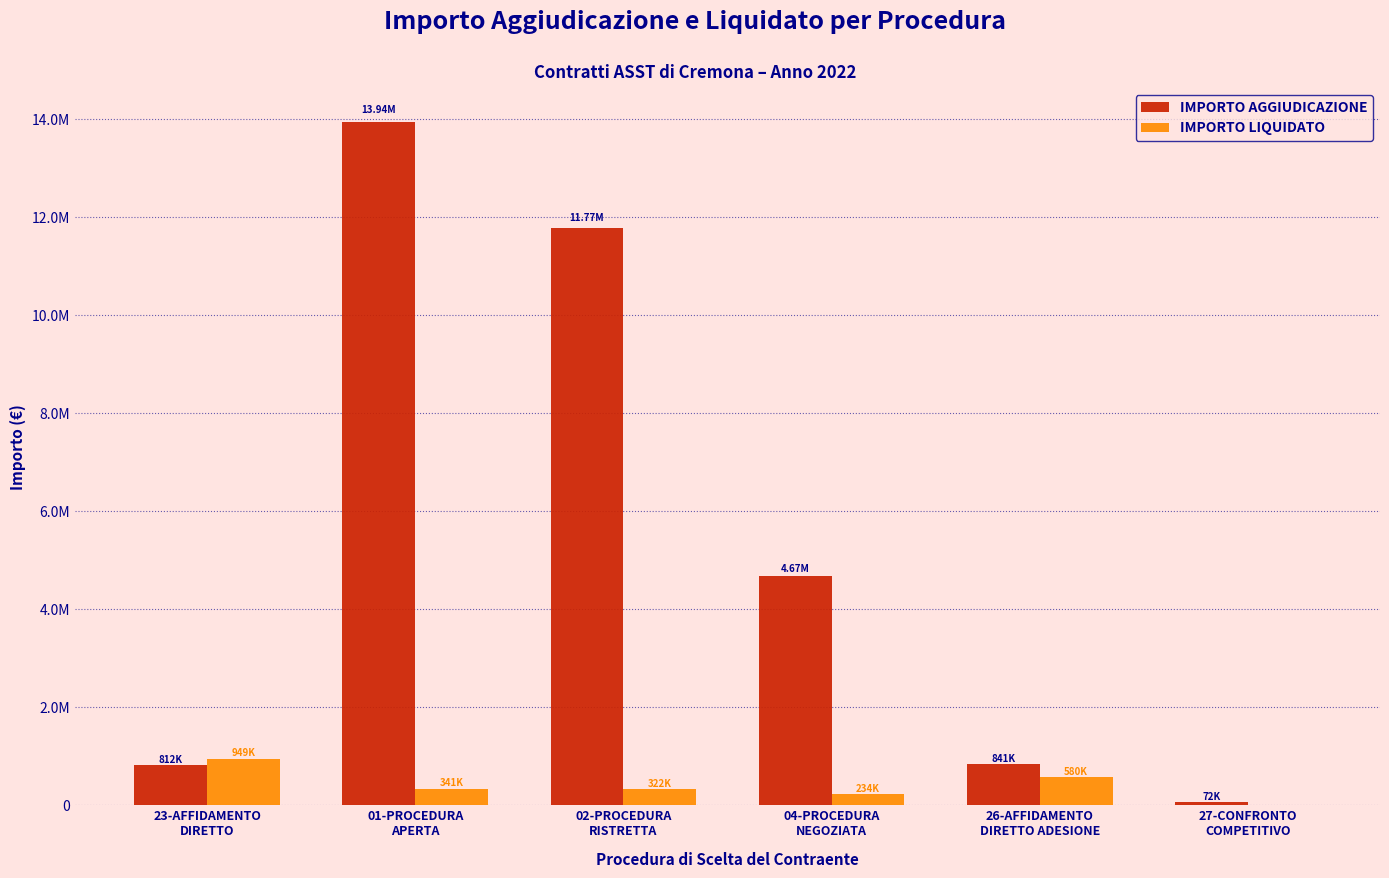

Is it true that IMPORTO LIQUIDATO equals 580048.9 at 26-AFFIDAMENTO
DIRETTO ADESIONE?

True